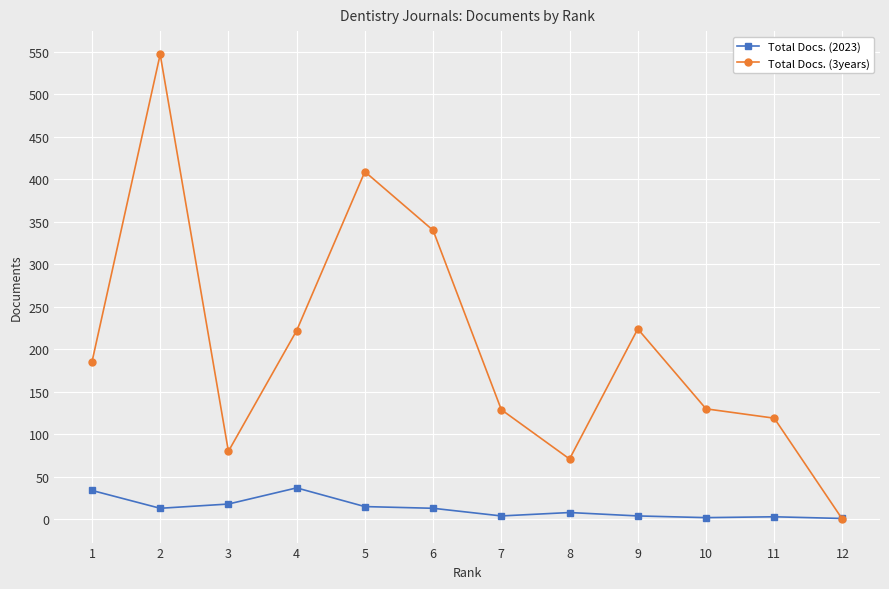

At 5, list the series in order from smallest to largest.

Total Docs. (2023), Total Docs. (3years)